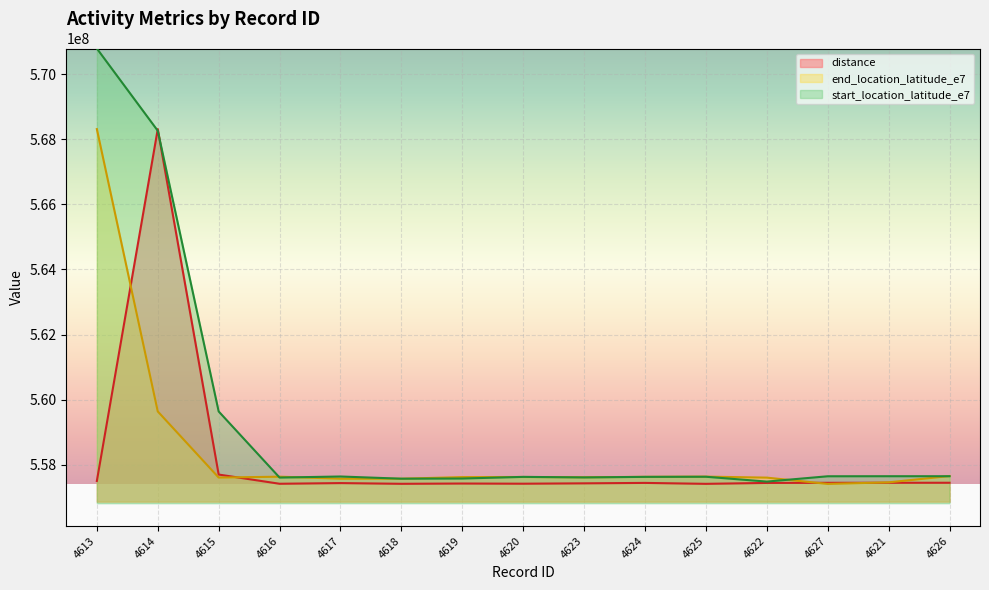

What is the sum of all distance values?

8372706634.4